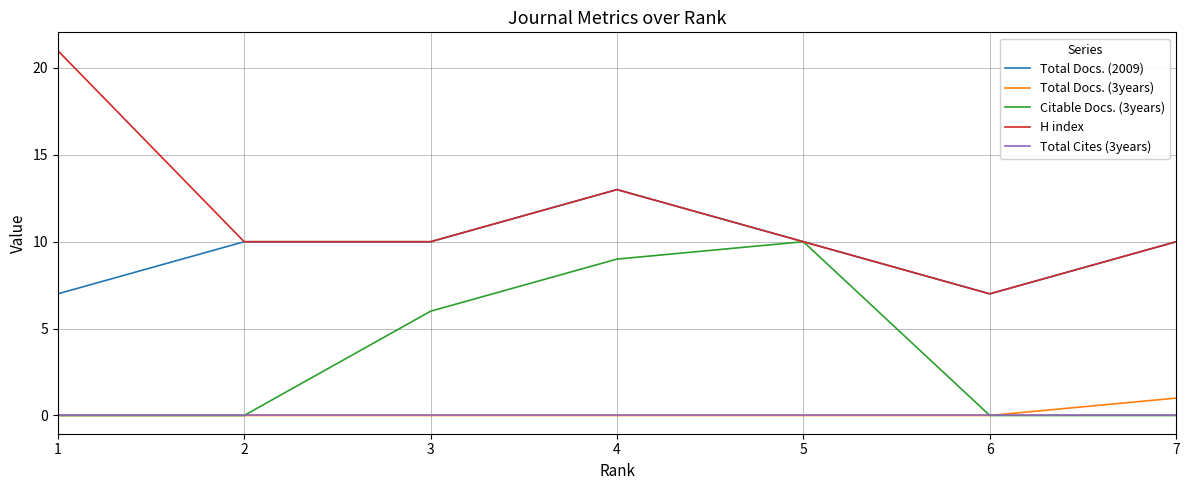

The H index series shows 7 at 7. True or false?

False